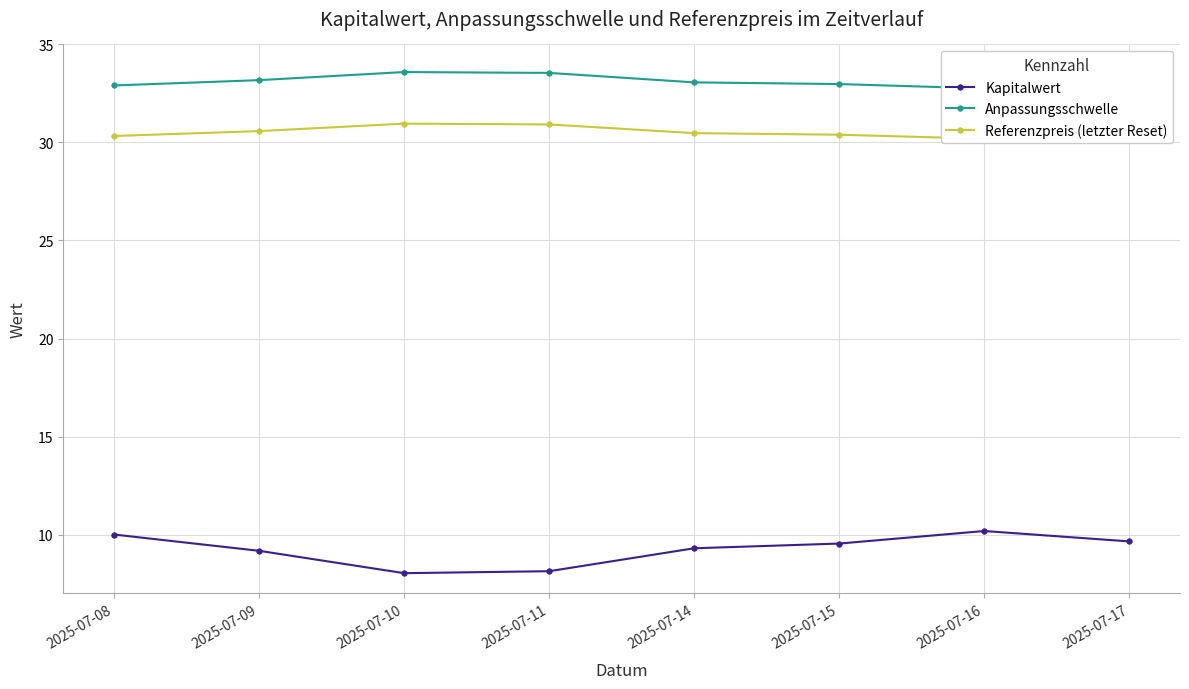

What is the highest value of the Kapitalwert series?

10.2